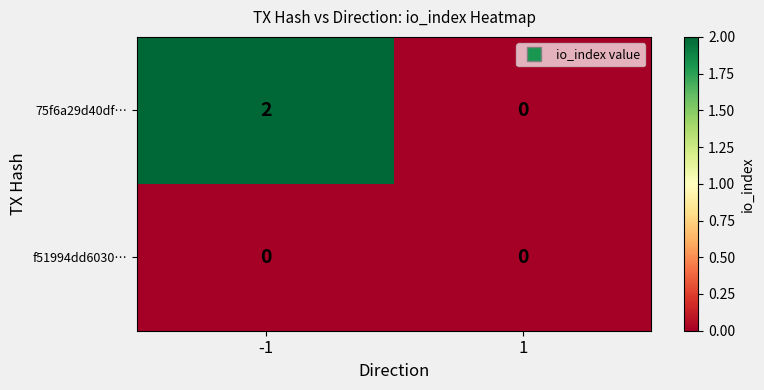

Which series has the largest total across all categories?

75f6a29d40df…